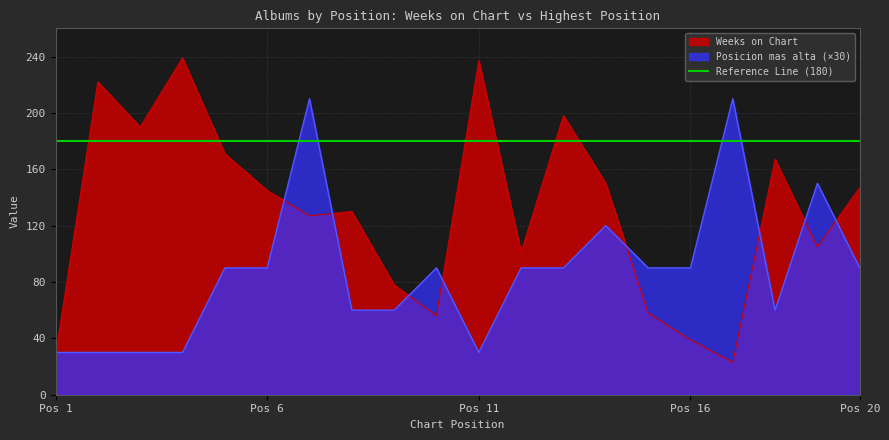

At which label does Weeks on Chart reach its minimum?

17